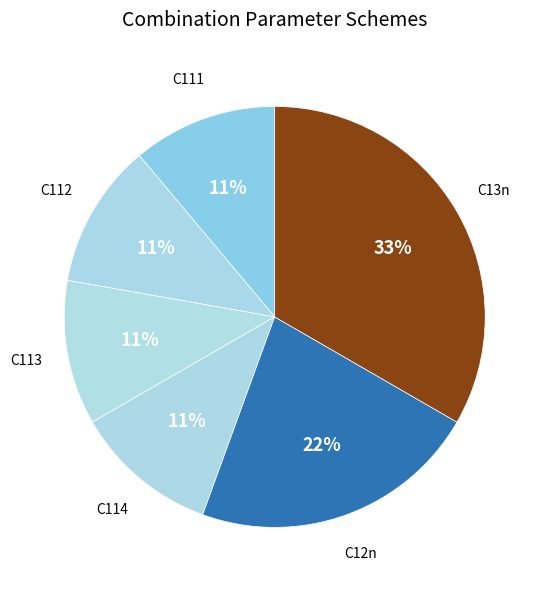

Is there a majority slice in this chart?

No